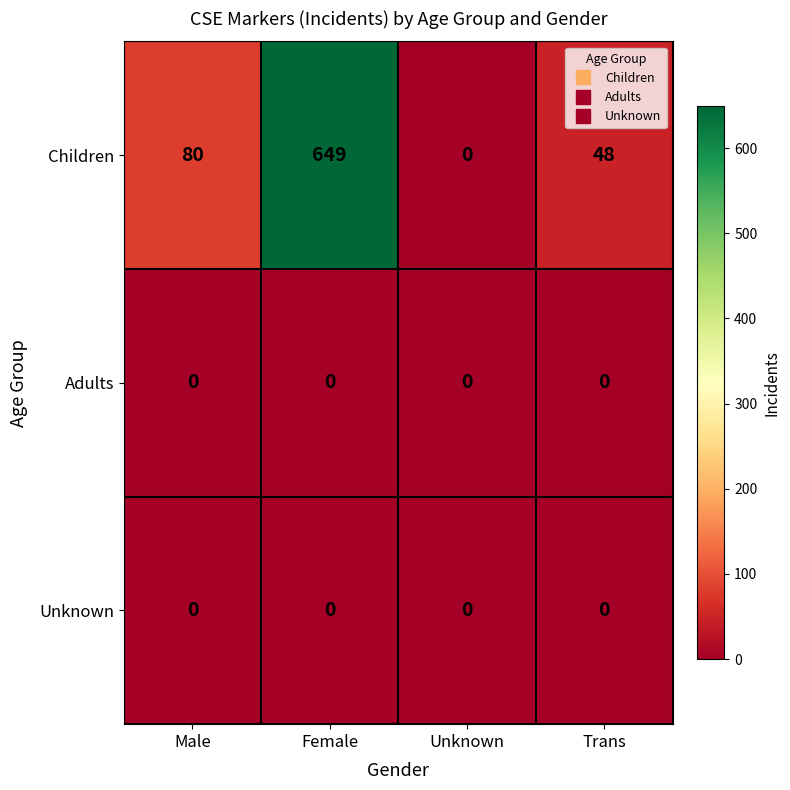

The Children series shows 69 at Trans. True or false?

False